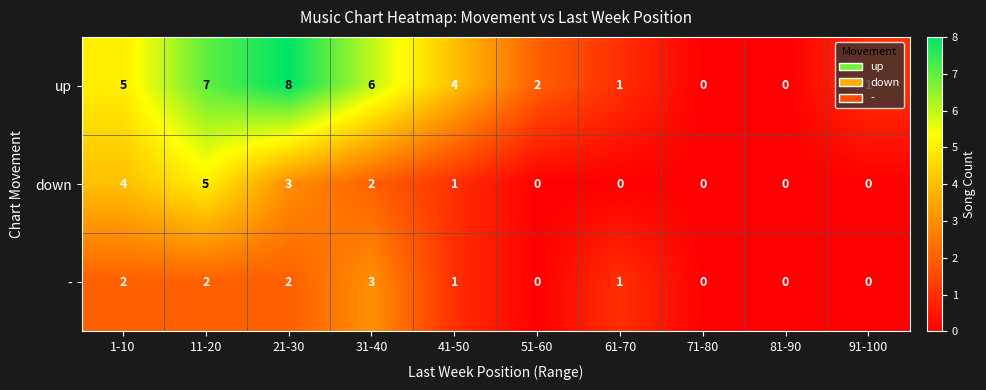

List the series in order of their peak value, lowest first.

-, down, up